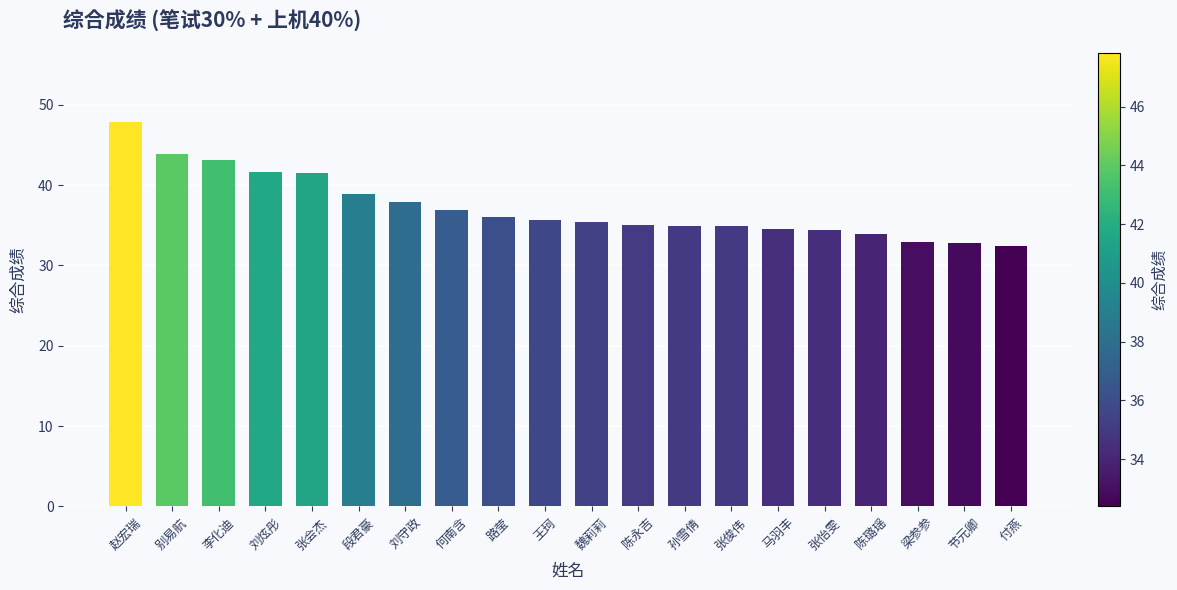

True or false: the data shows 47.8 at 赵宏瑞.

True